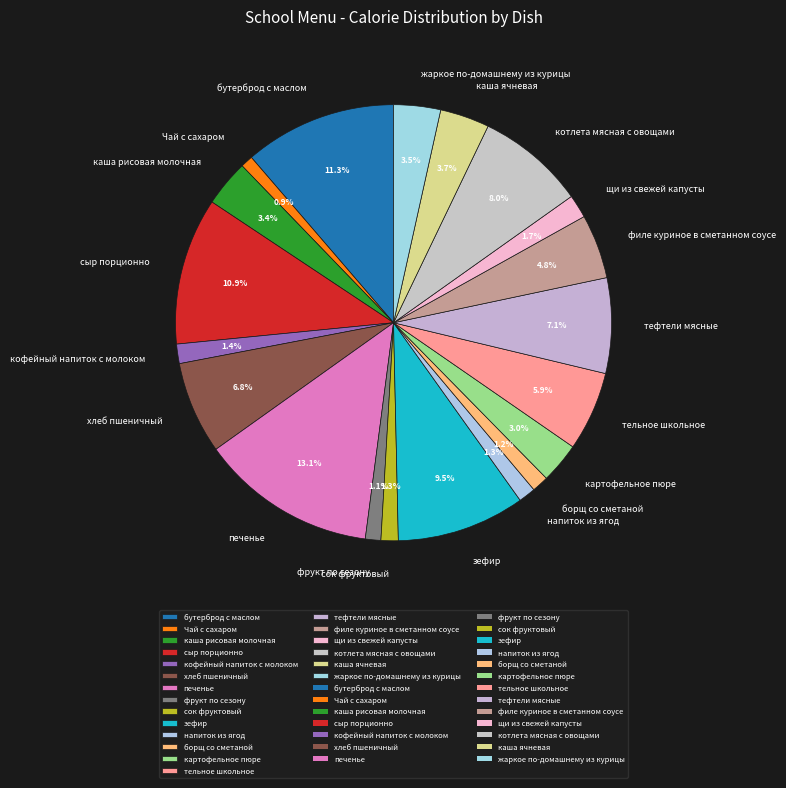

What is the largest slice in the pie chart?

печенье